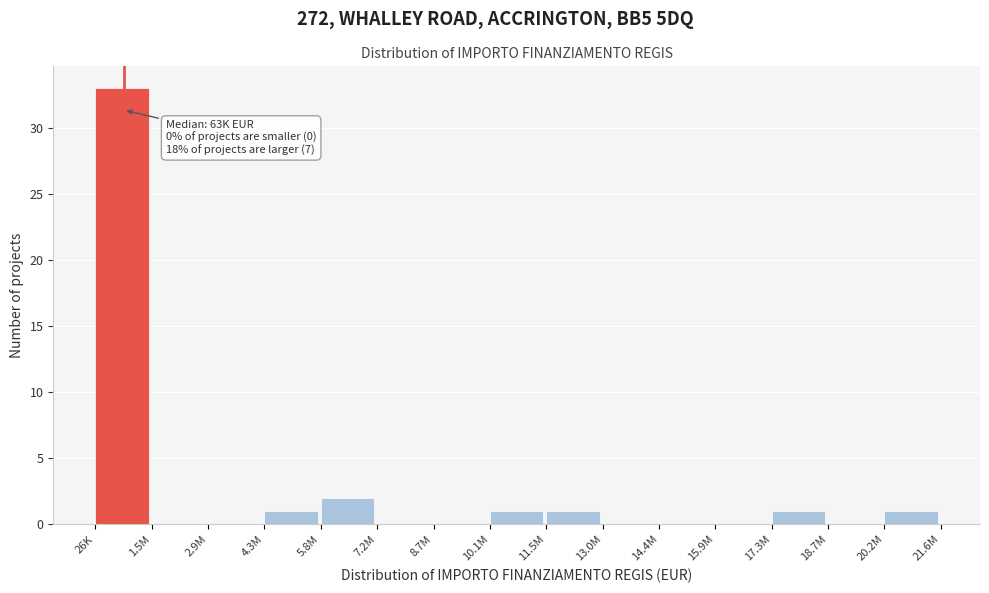

Reading right to left, what are all the values shown in this chart?

20.2M=1	18.7M=0	17.3M=1	15.9M=0	14.4M=0	13.0M=0	11.5M=1	10.1M=1	8.7M=0	7.2M=0	5.8M=2	4.3M=1	2.9M=0	1.5M=0	26K=33